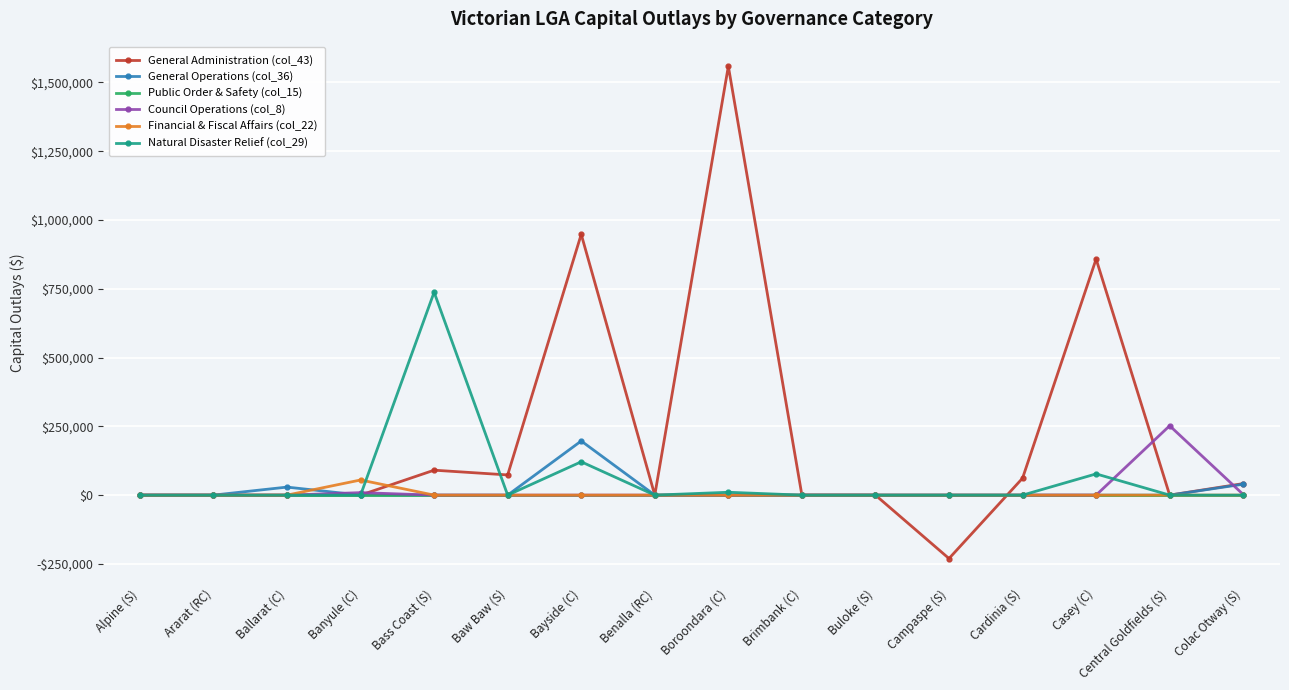

Is this an area chart (filled region under the line)?

No